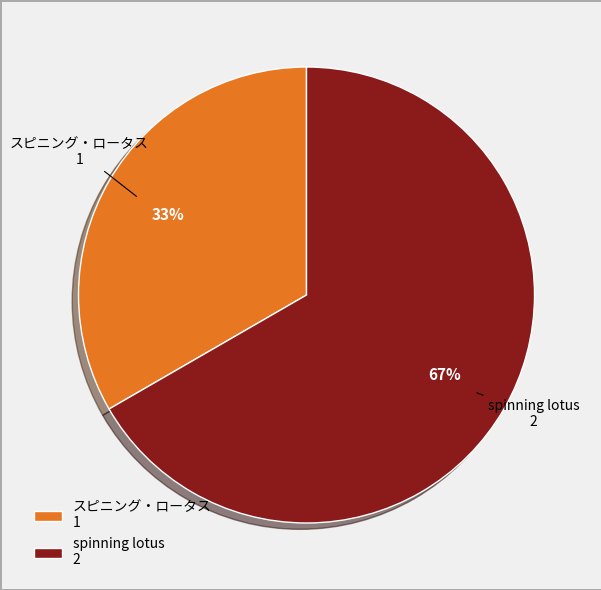

Count the number of slices in the pie.

2